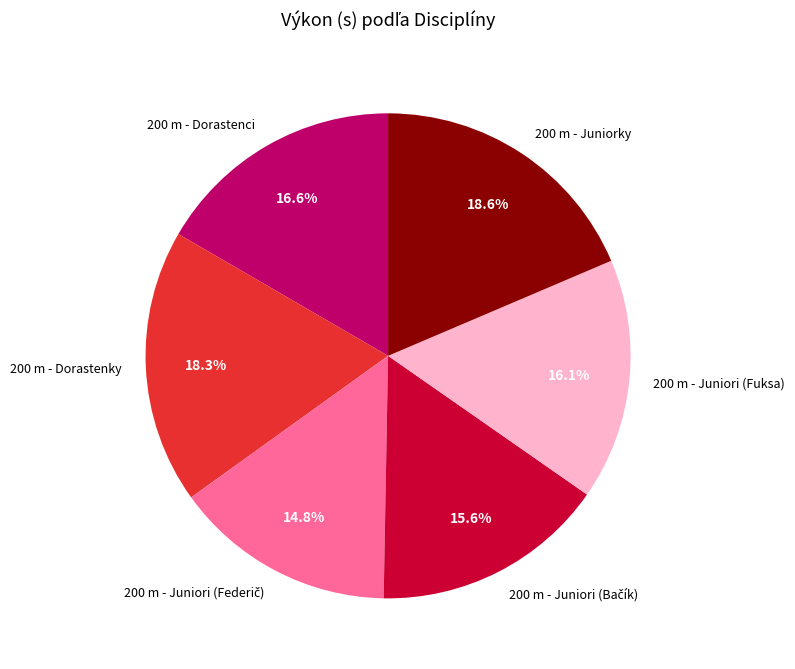

To the nearest percent, what percentage of the pie is 200 m - Juniori (Fuksa)?

16%